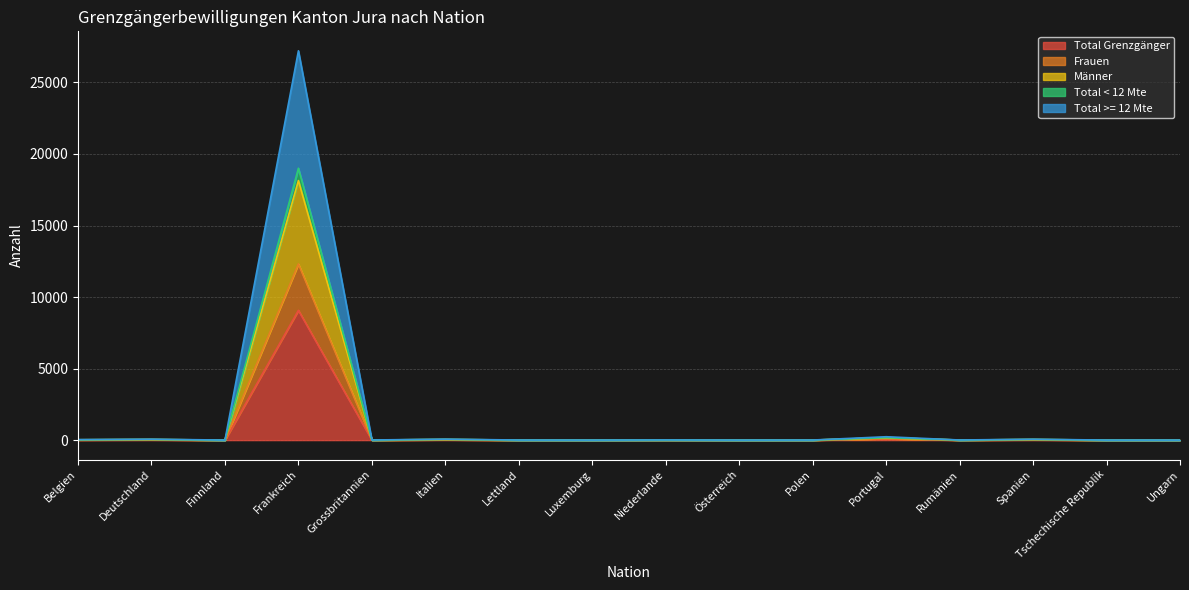

What is the difference between the Männer values at Frankreich and Portugal?

18833